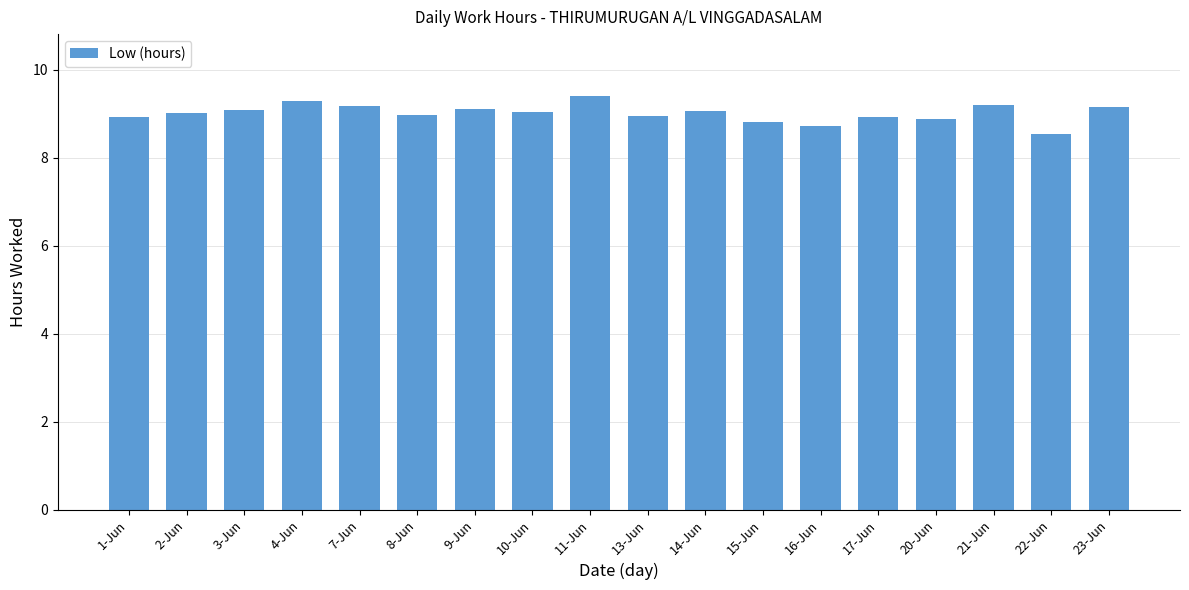

The value at 23-Jun is 9.2. True or false?

True